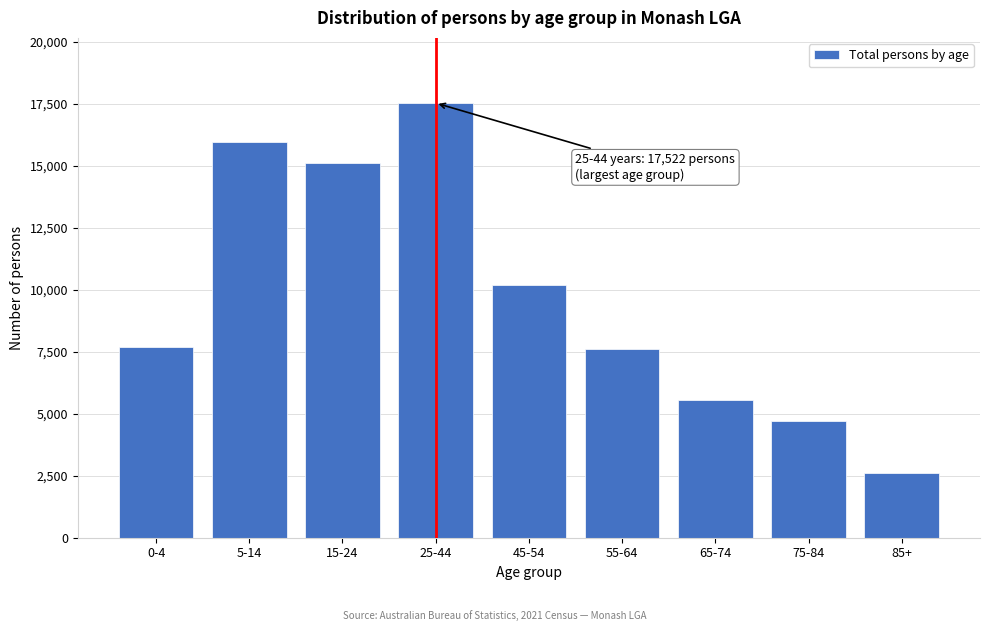

Reading left to right, list all the values displayed in this chart.

0-4=7694	5-14=15961	15-24=15089	25-44=17522	45-54=10187	55-64=7609	65-74=5560	75-84=4717	85+=2628